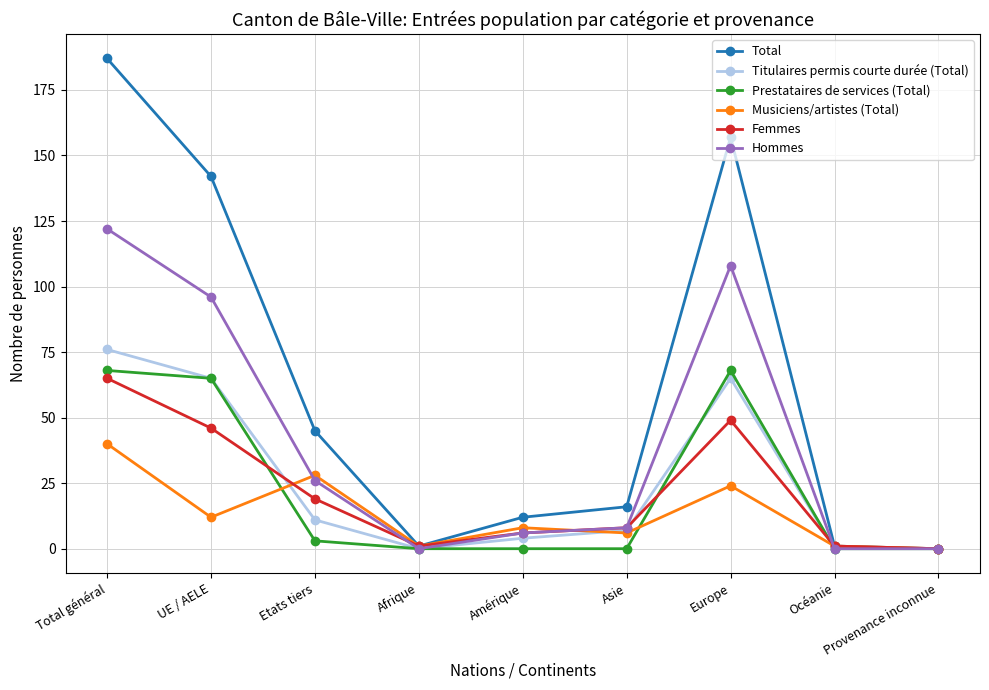

What is the average value of the Femmes series?

22